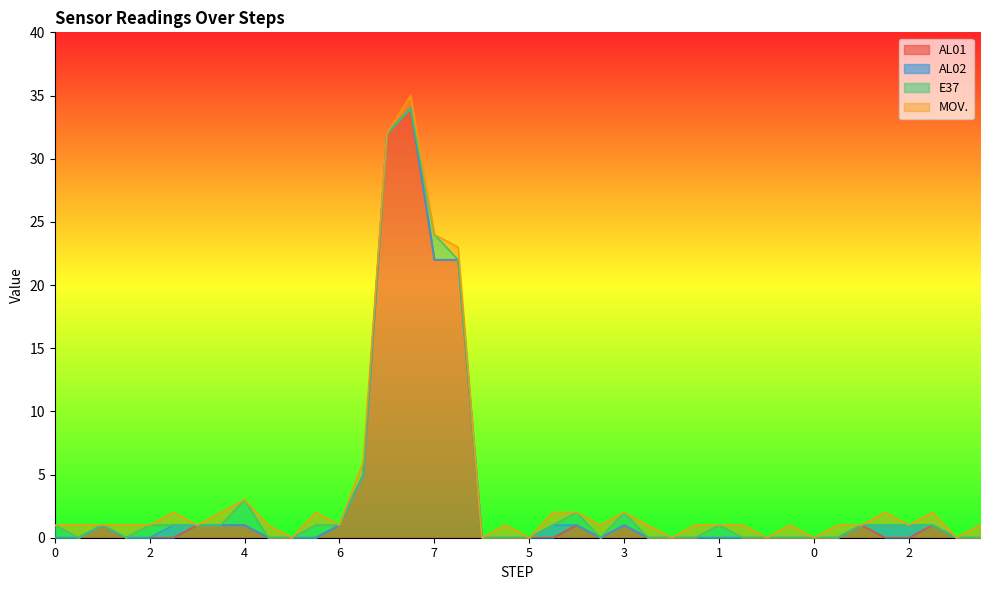

In E37, how many points are higher than both neighbors (excluding endpoints)?

7